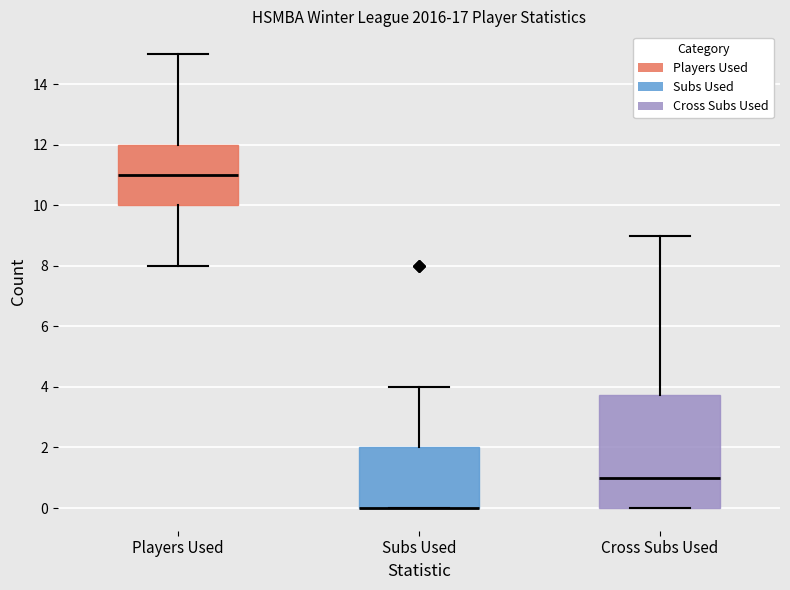

Reading left to right, read every box against the y-axis: the position of its median line, the range the box covers, and the ends of its whiskers. The values are not printed on the chart, so give them approximately, as read against the axis.

Players Used: median 11.0, box 10.0 to 12.0, whiskers 8.0 to 15.0
Subs Used: median 0.0 (drawn on the box's lower edge), box 0.0 to 2.0, whiskers 0.0 to 4.0
Cross Subs Used: median 1.0, box 0.0 to 3.8, whiskers 0.0 to 9.0